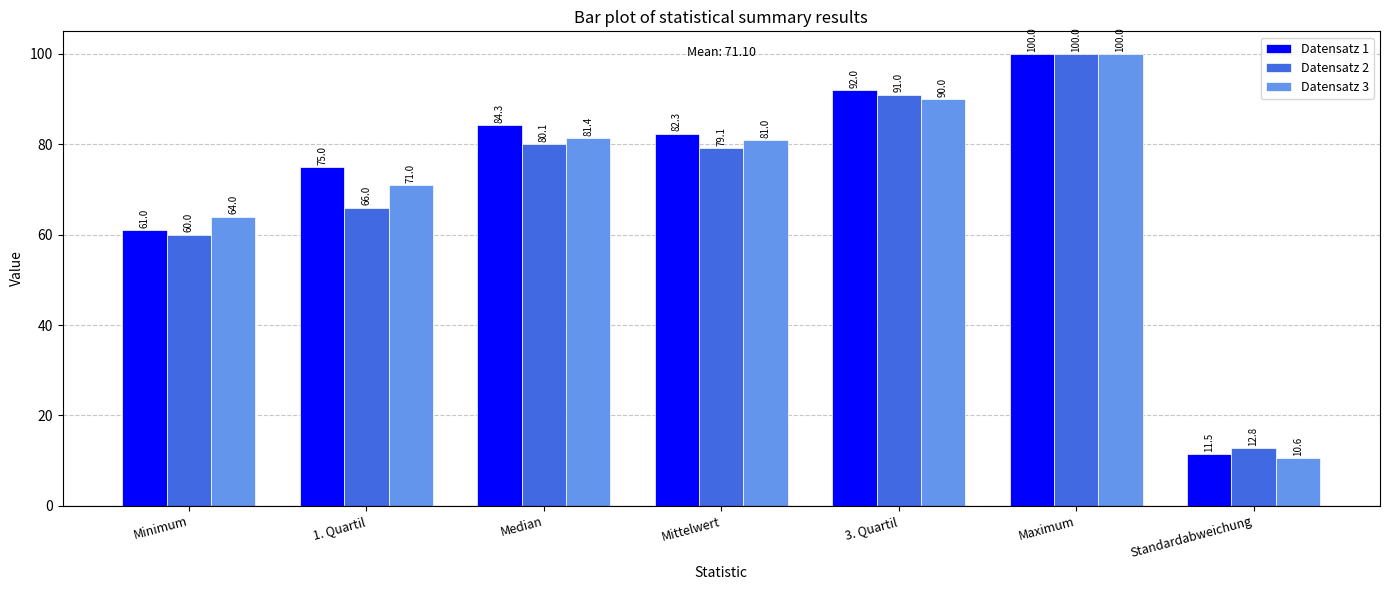

Rank the categories by Datensatz 3 value from lowest to highest.

Standardabweichung, Minimum, 1. Quartil, Mittelwert, Median, 3. Quartil, Maximum